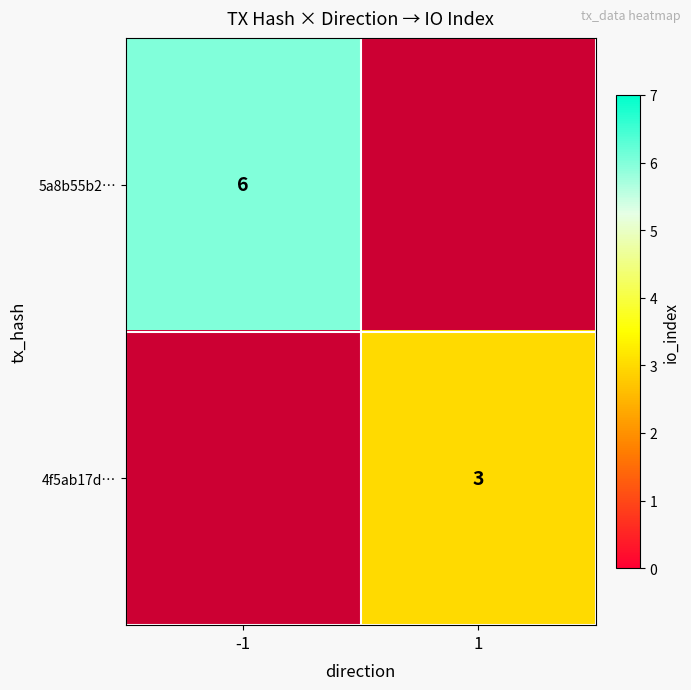

At how many categories does at least one series exceed 4?

1